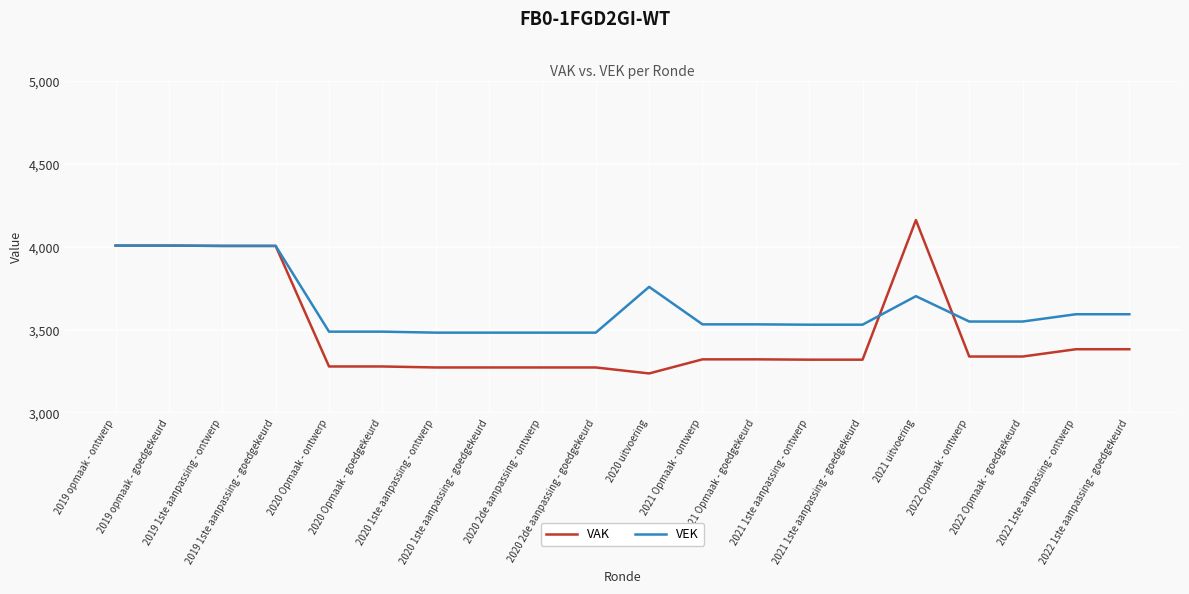

The value of VEK at 2021 1ste aanpassing - ontwerp is 3532. True or false?

True